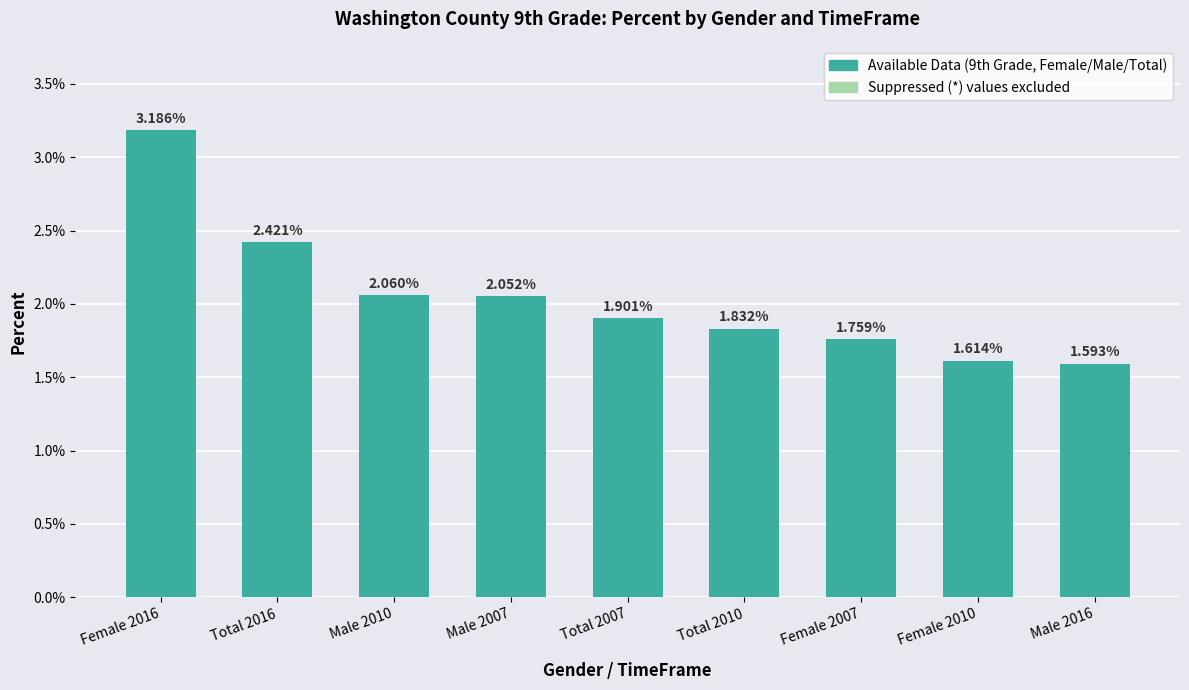

Does the chart contain any negative values?

No